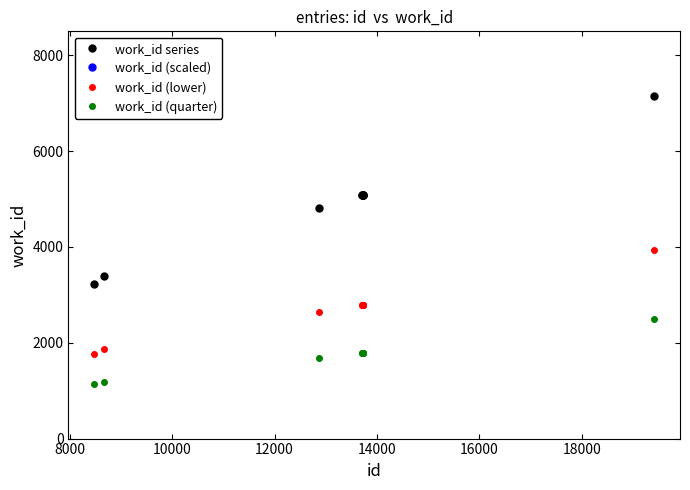

True or false: work_id series and work_id (lower) intersect in this chart.

False